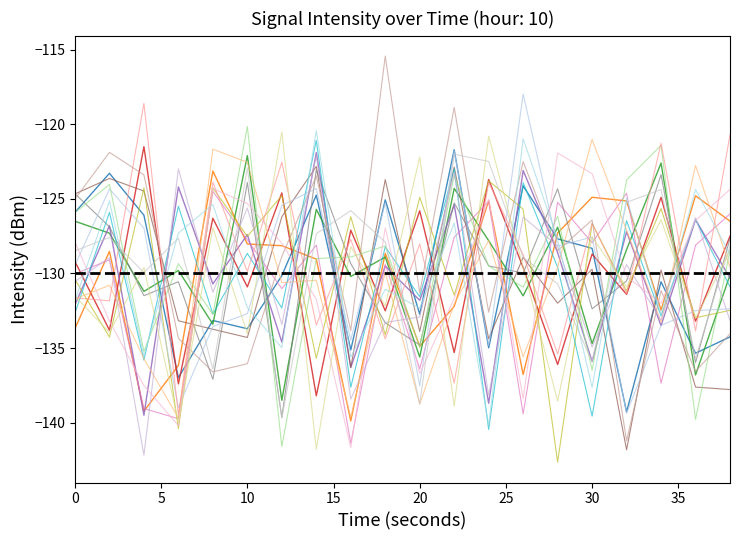

True or false: intensity_4 has more than 2 interior local peaks.

True